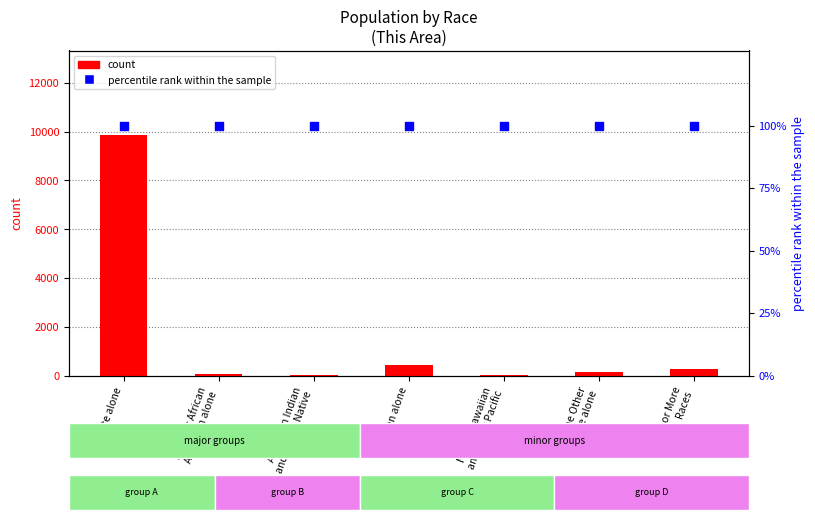

Which series contains the highest Y value?

count